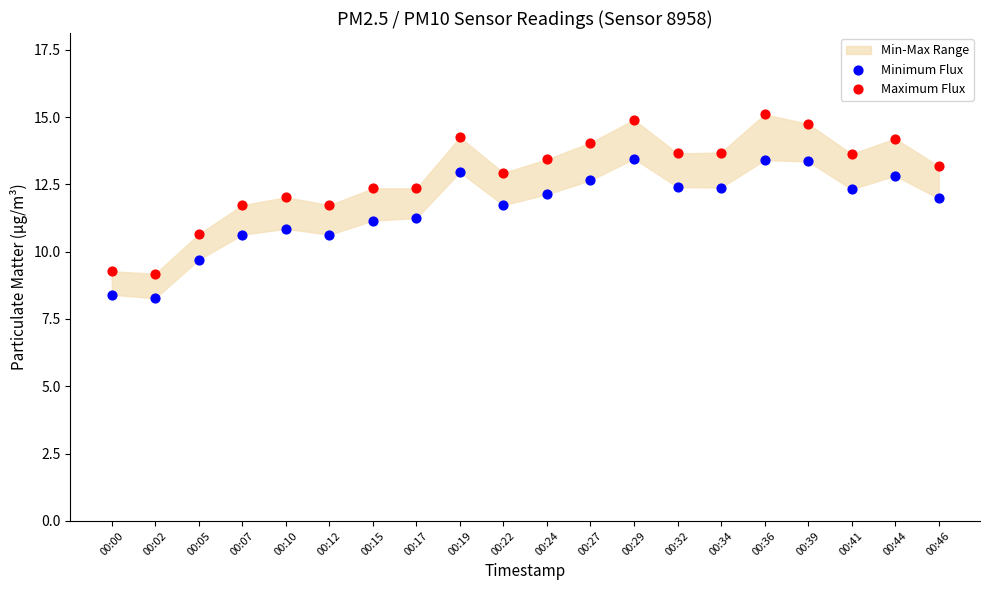

Which series has the widest spread of Y values?

Maximum Flux